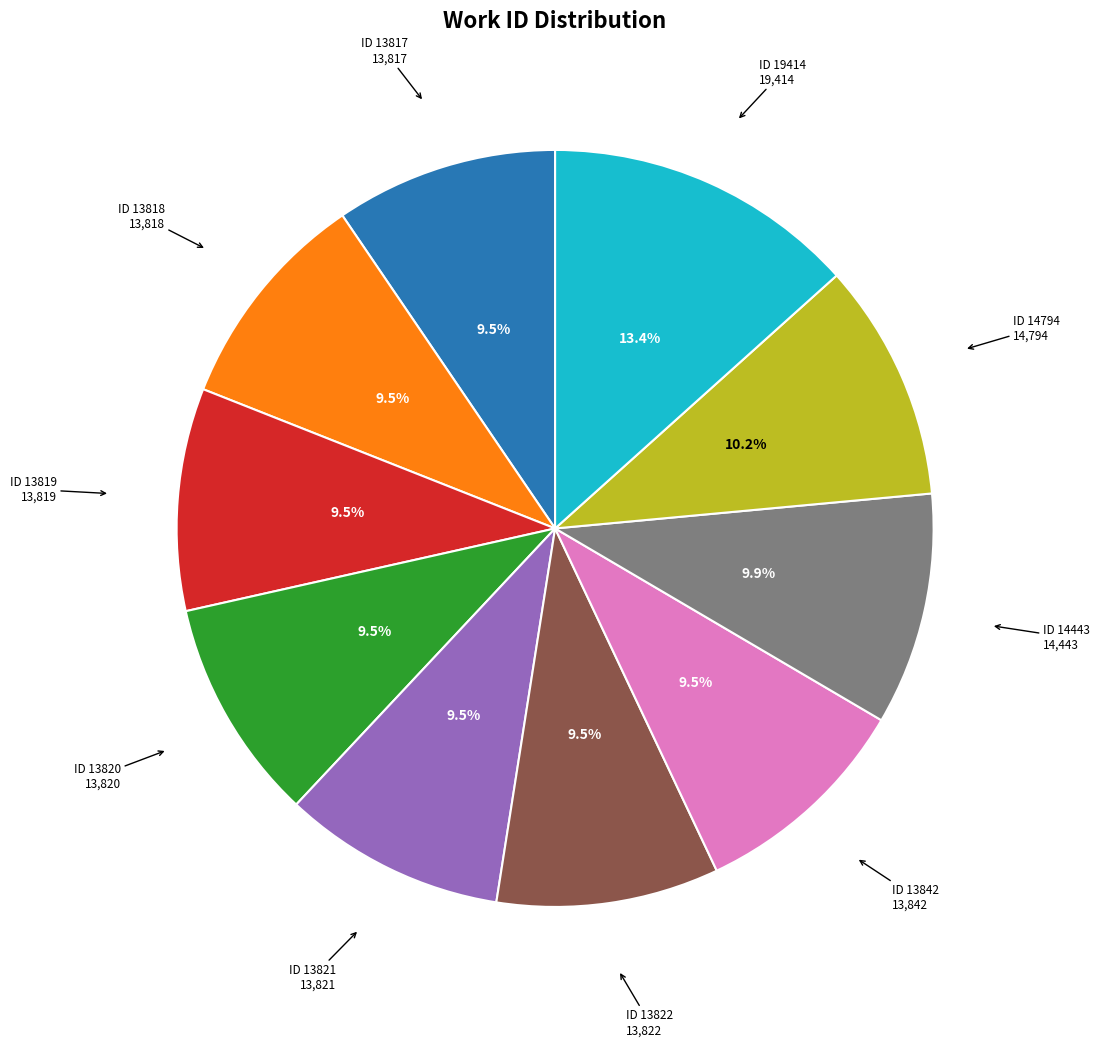

Is there a majority slice in this chart?

No